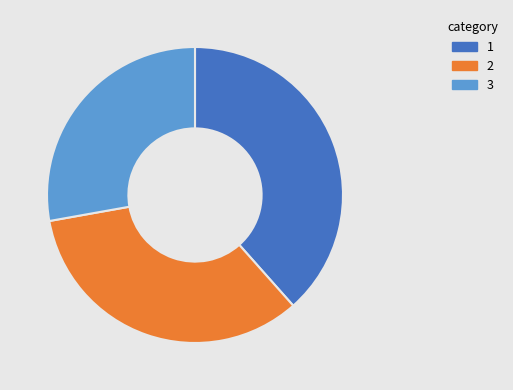

Is there any slice that represents more than half of the pie?

No